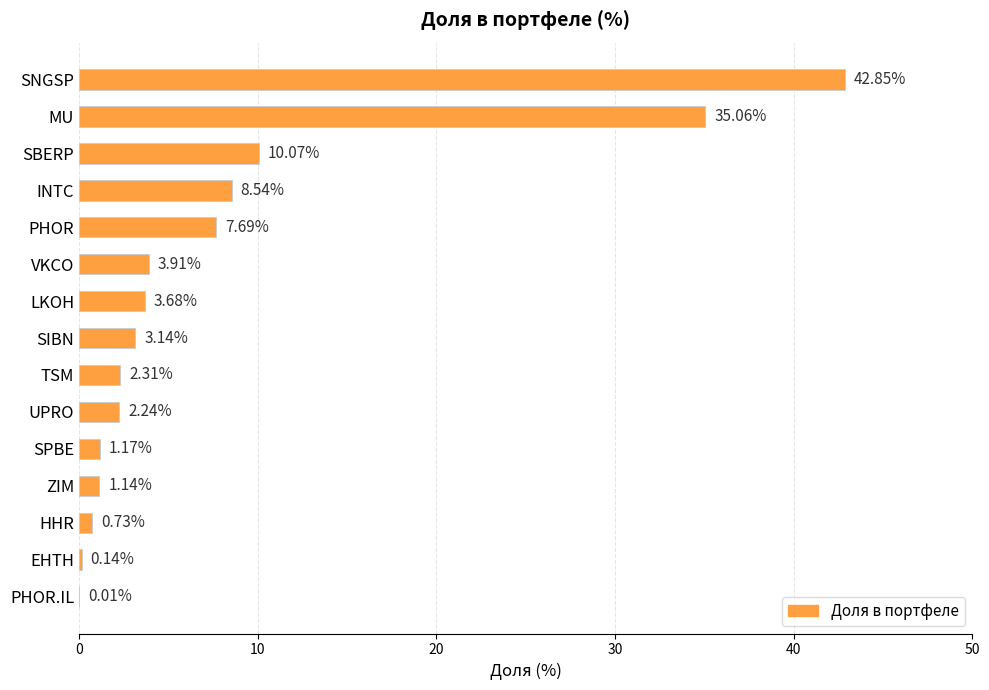

At which label is the value closest to 21?

SBERP